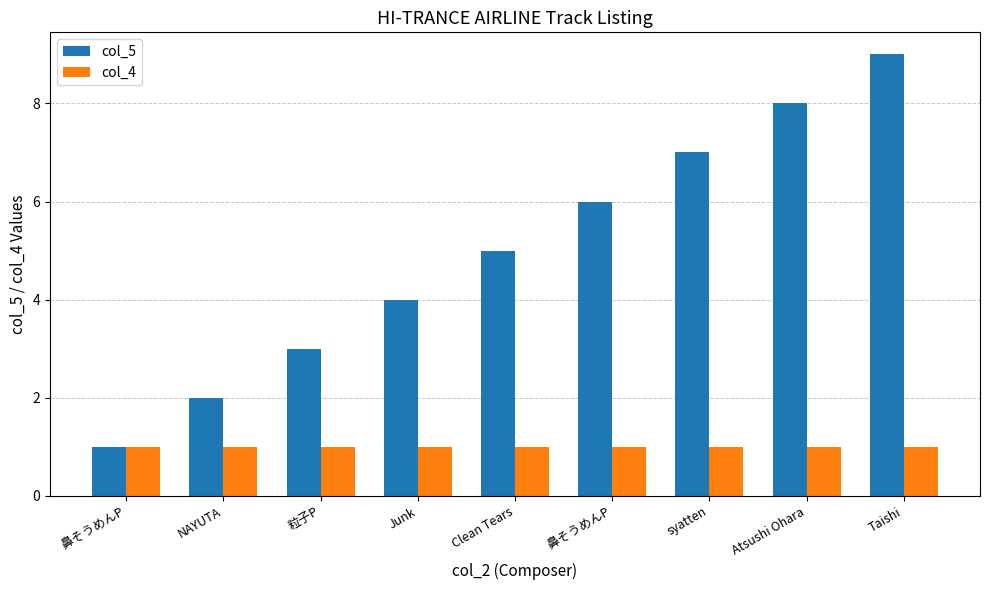

Is it true that col_4 equals 1 at Atsushi Ohara?

True